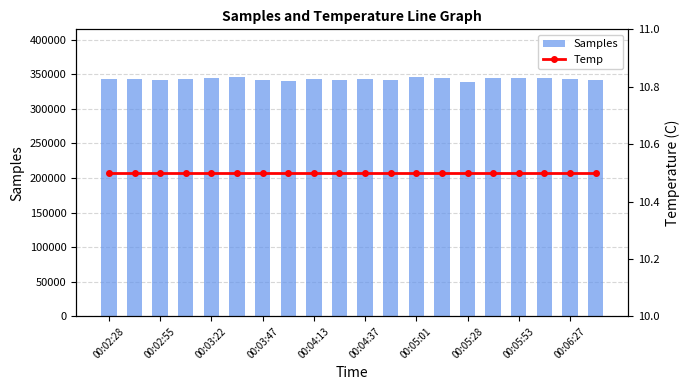

What is the difference between the maximum and minimum values in the Samples series?

6555